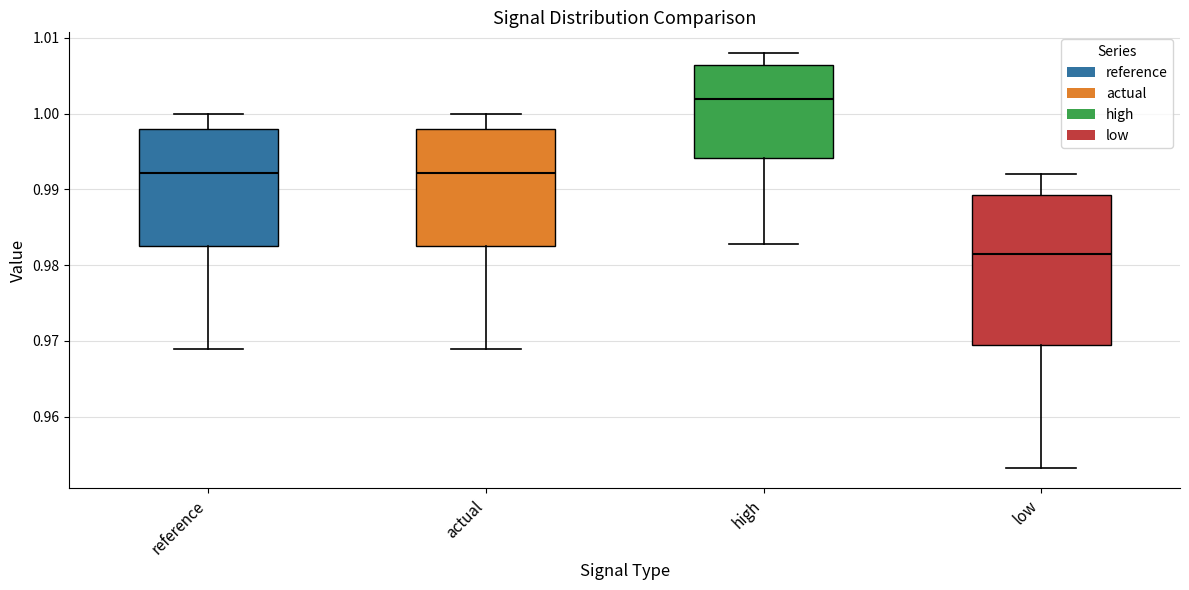

Where does the upper whisker of the box for reference end on the y-axis? The values are not printed on the chart, so give them approximately, as read against the axis.

1.000